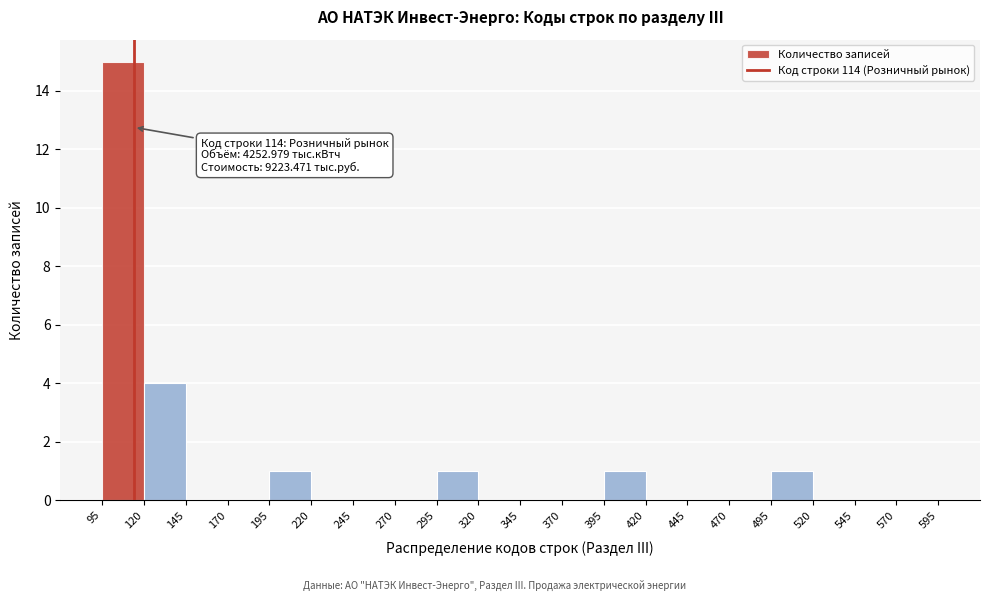

Over which range of the x-axis is the bar tallest?

95 to 120